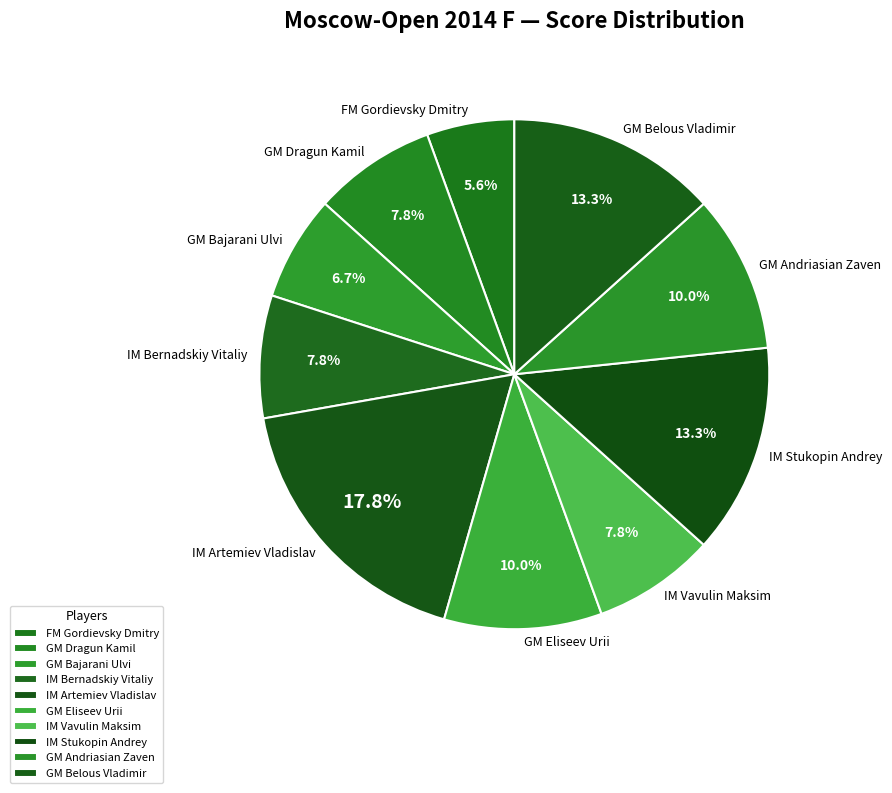

Which slice is the smallest?

FM Gordievsky Dmitry